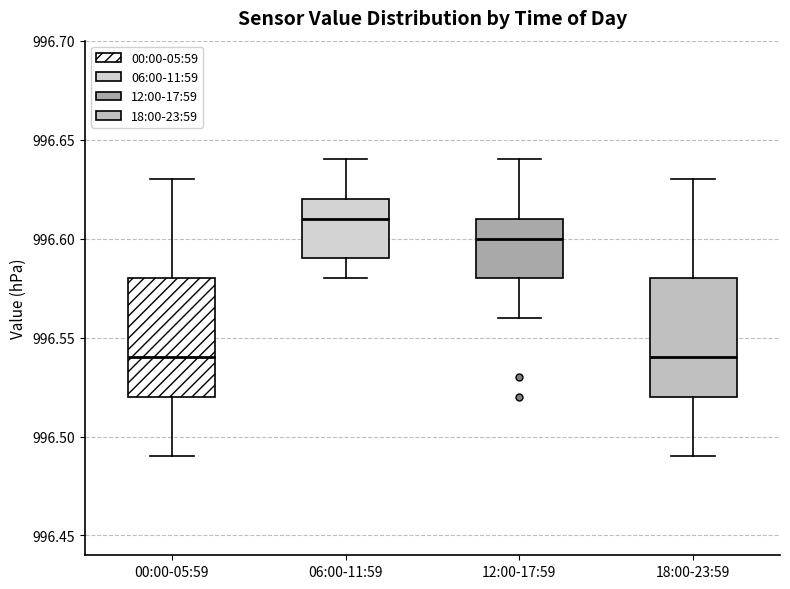

Where is the lower edge of the box for 18:00-23:59 on the y-axis? The values are not printed on the chart, so give them approximately, as read against the axis.

996.52